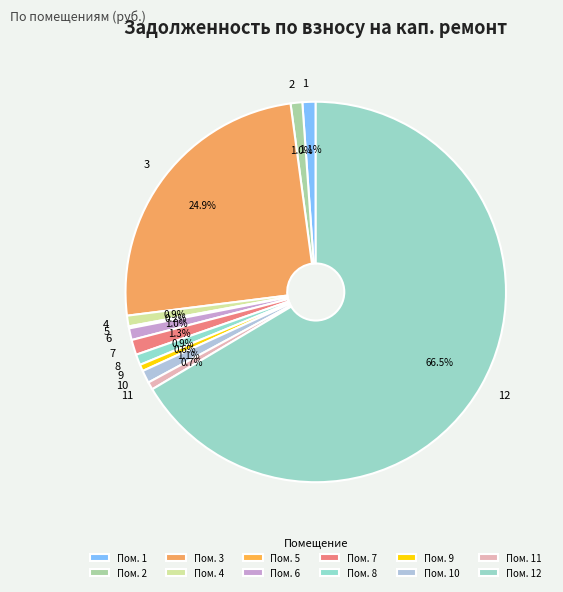

Is there a majority slice in this chart?

Yes